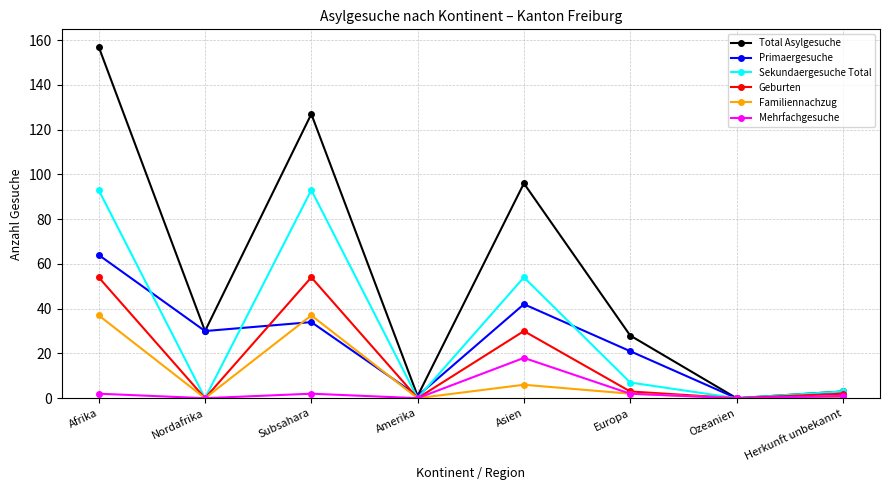

The value of Total Asylgesuche at Ozeanien is 105. True or false?

False